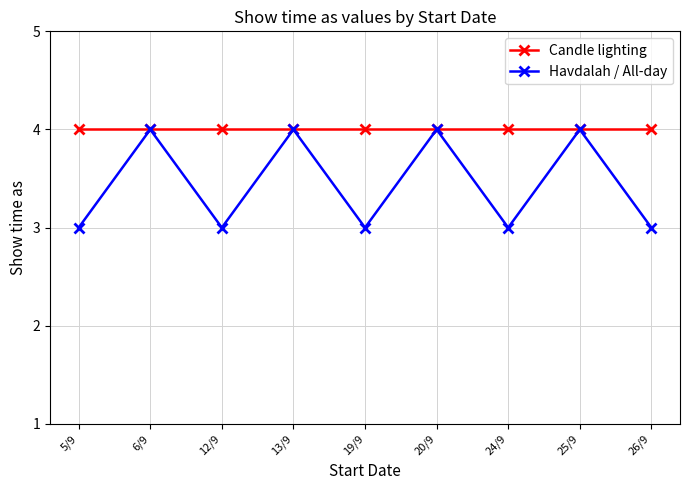

At 24/9, list the series in order from largest to smallest.

Candle lighting, Havdalah / All-day